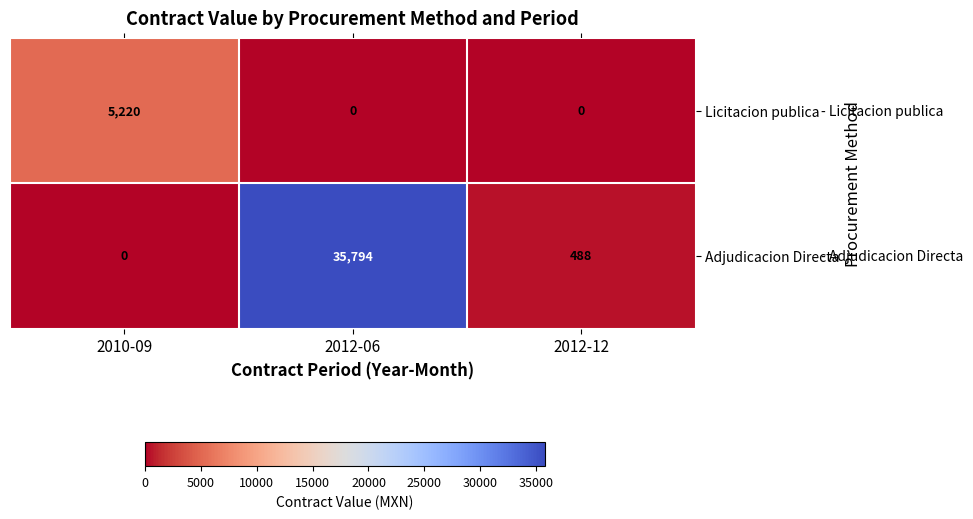

Which series changed the most between 2010-09 and 2012-06?

Adjudicacion Directa